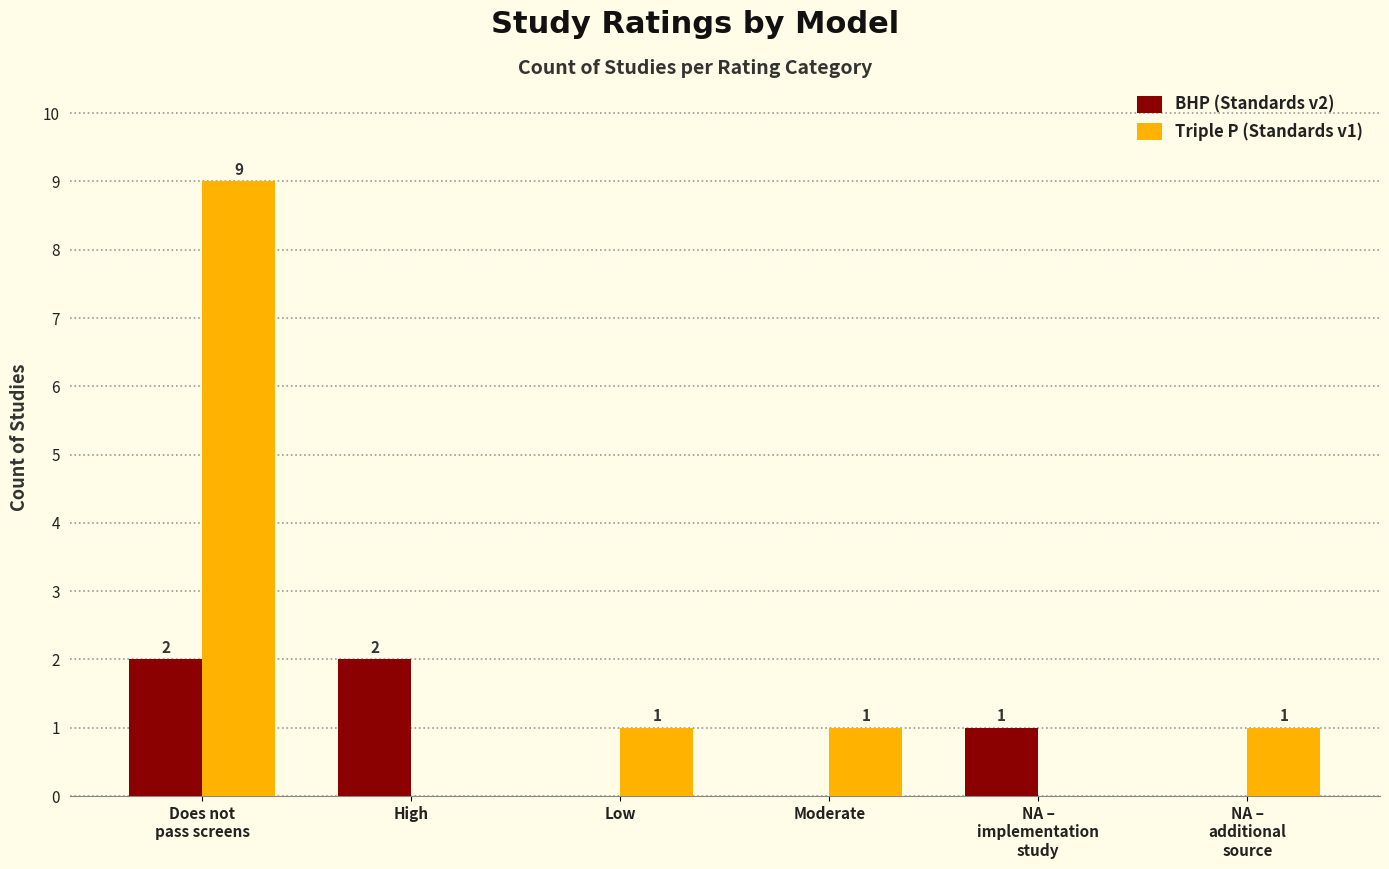

What is the sum of the BHP (Standards v2) values at NA –
additional
source and NA –
implementation
study?

1